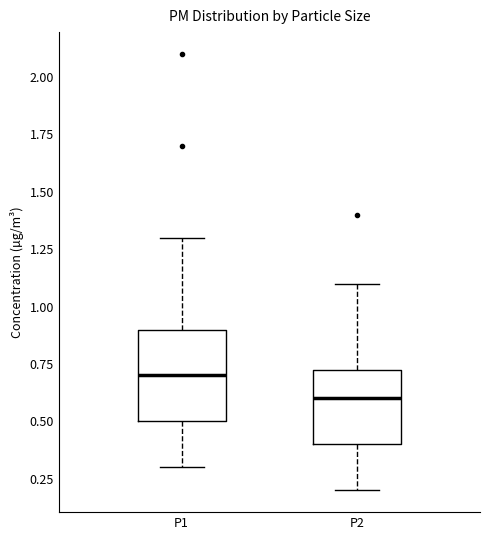

Where is the upper edge of the box for P1 on the y-axis? The values are not printed on the chart, so give them approximately, as read against the axis.

0.90